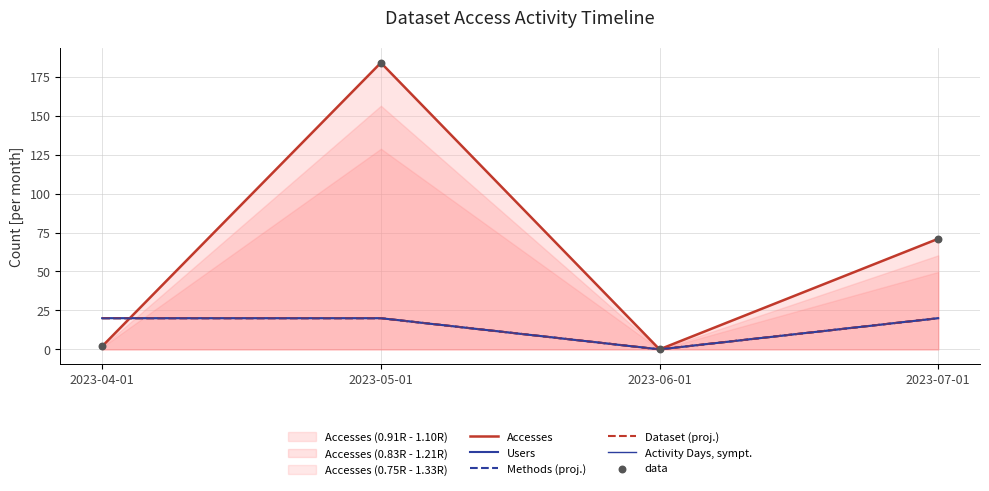

Is the value of Activity Days, sympt. at 2023-07-01 greater than the value of data at 2023-07-01?

No